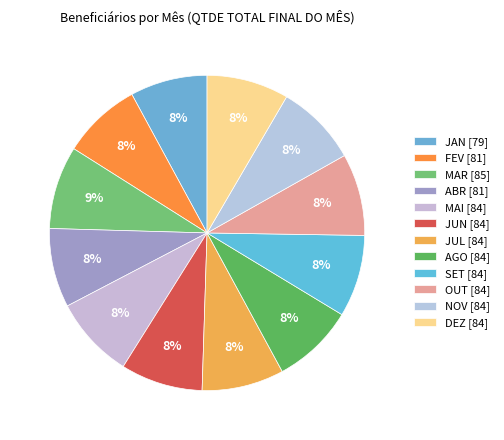

To the nearest percent, what percentage of the pie is FEV?

8%